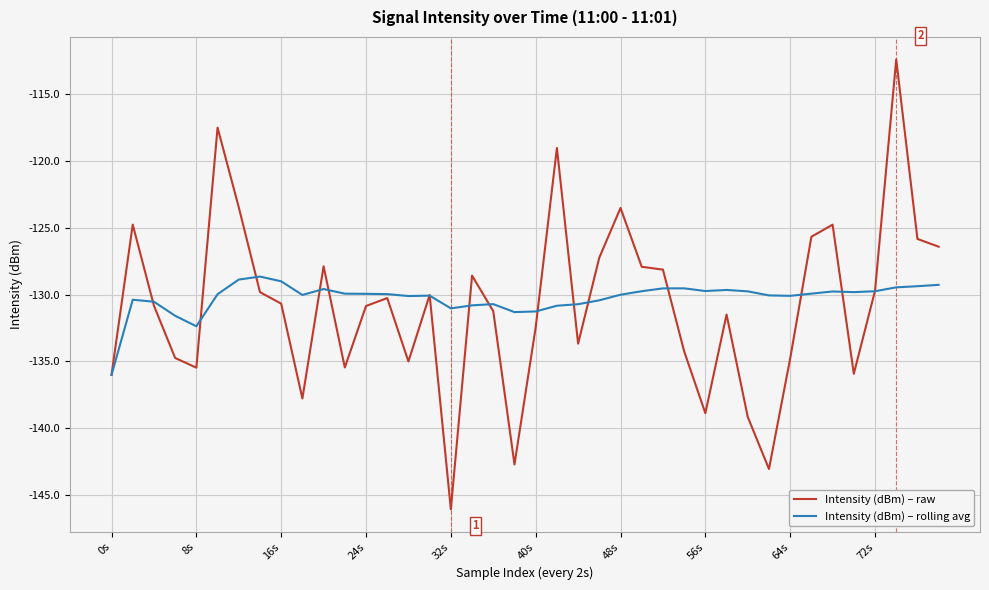

What is the lowest value of the Intensity (dBm) – raw series?

-146.1